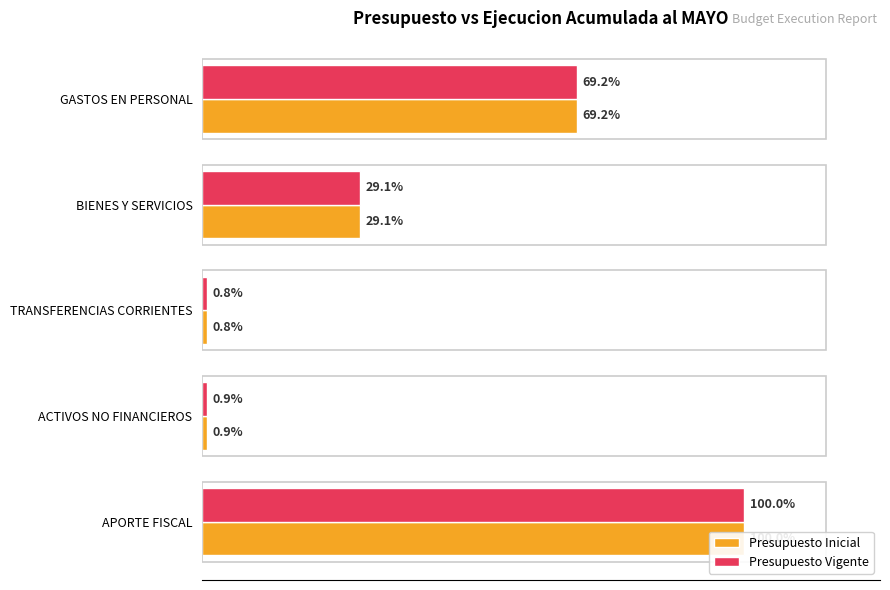

What is the sum of all Presupuesto Inicial values?

28356666